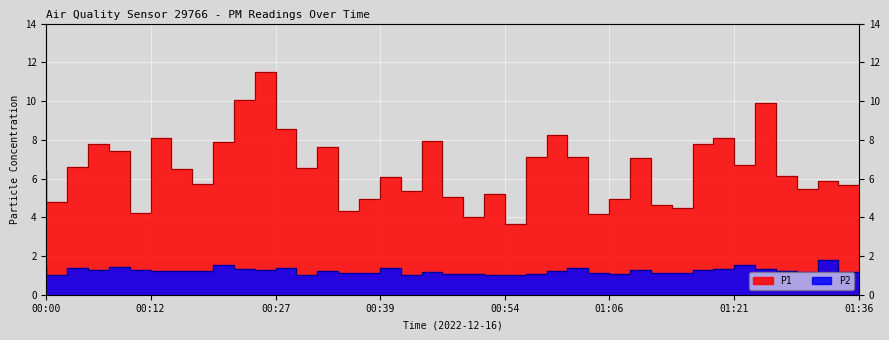

Which category has the highest value across all series?

00:27